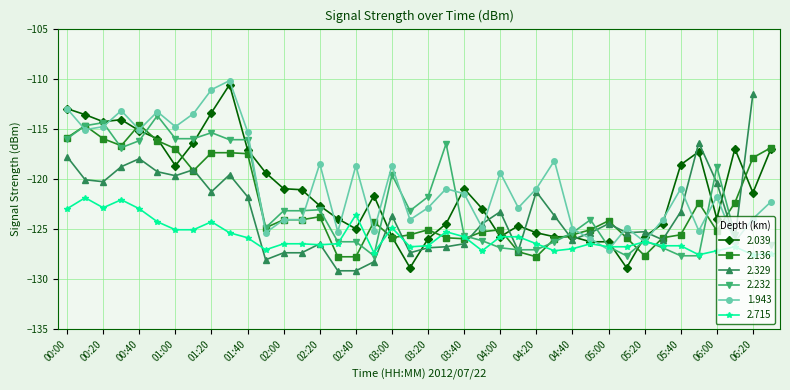

Which has a higher value, 05:20 or 03:30?

03:30